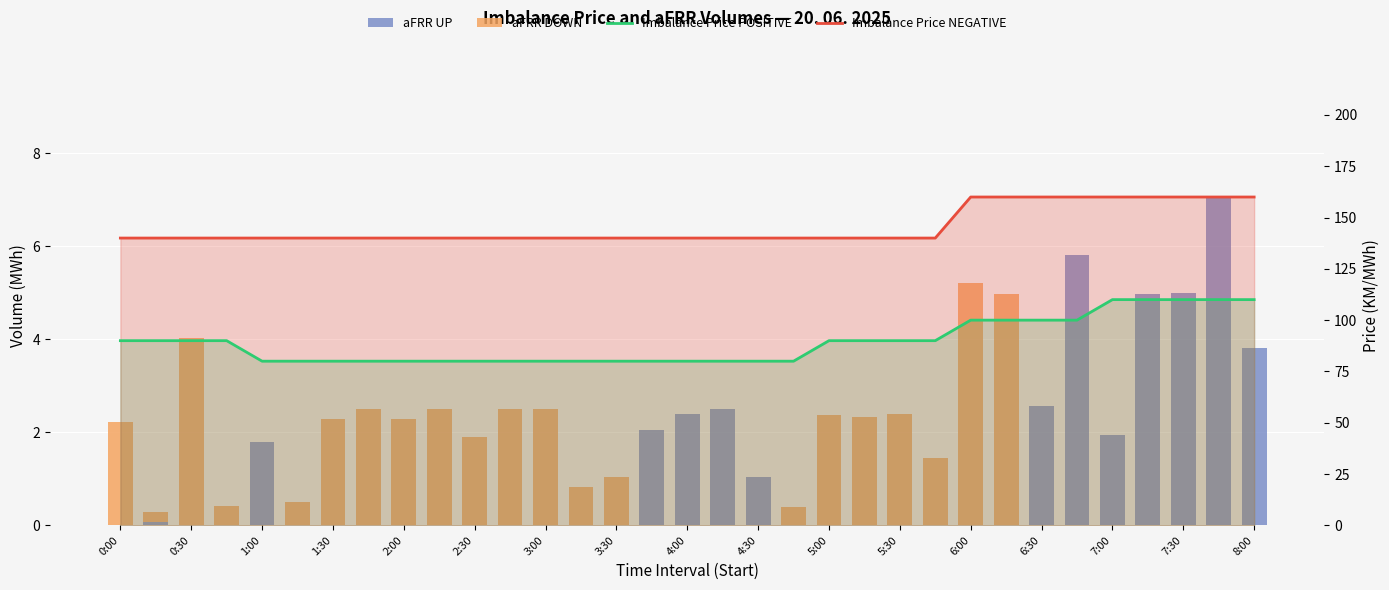

Rank the series at 2:00 from highest to lowest value.

Imbalance Price NEGATIVE, Imbalance Price POSITIVE, aFRR DOWN, aFRR UP